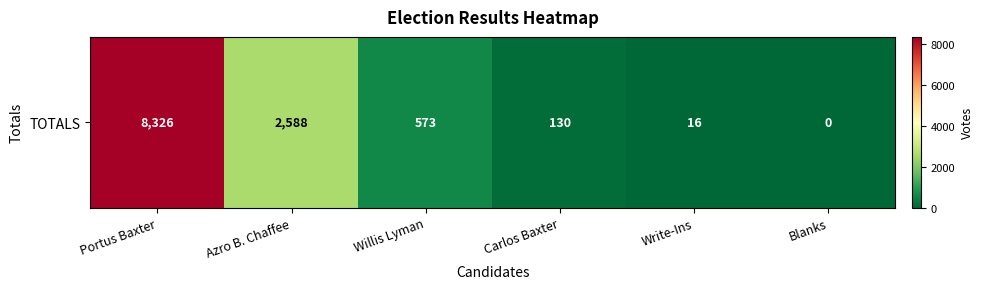

Where does the data first go above 573?

Portus Baxter